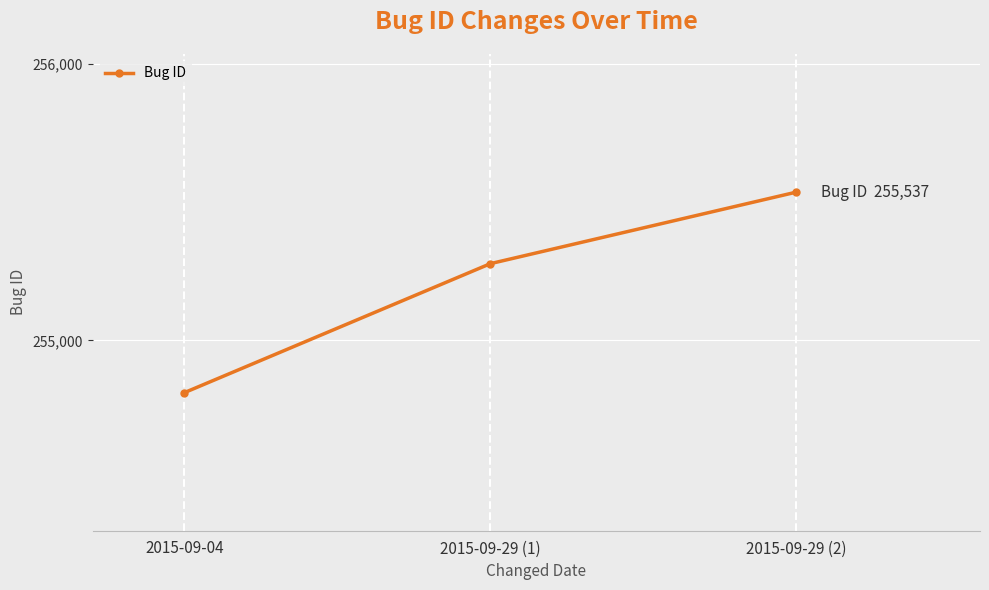

Rank the categories by value from lowest to highest.

2015-09-04, 2015-09-29 (1), 2015-09-29 (2)